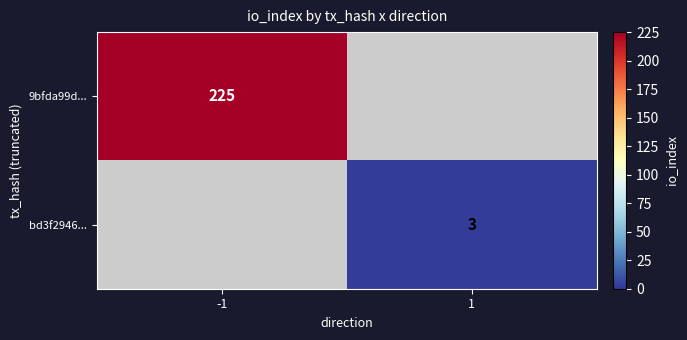

True or false: 9bfda99d... has a value of 225 at -1.

True